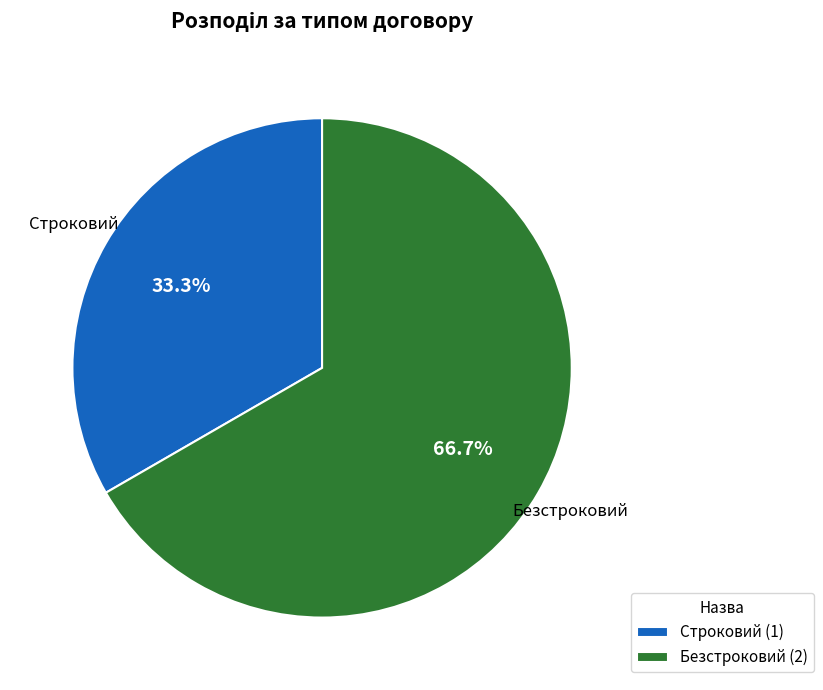

True or false: Строковий accounts for 44% of the total.

False